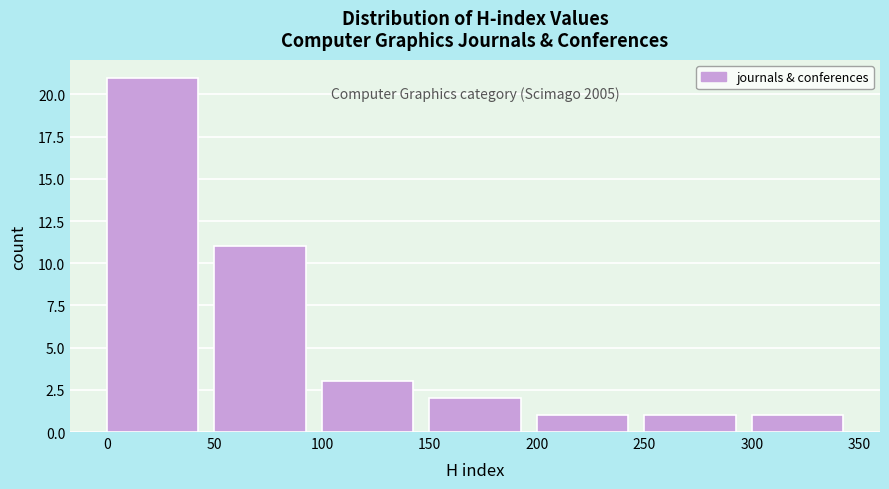

Over which range of the x-axis is the bar tallest?

0 to 50